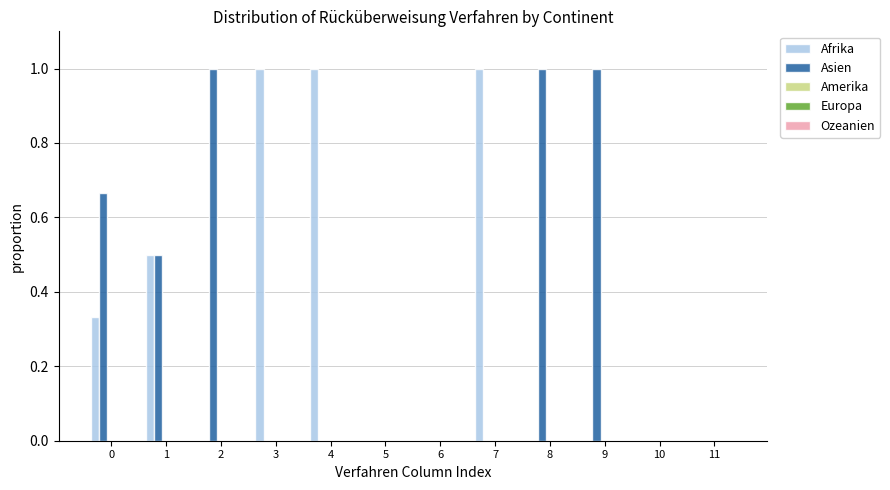

Is the value of Afrika at 10 greater than the value of Asien at 1?

No